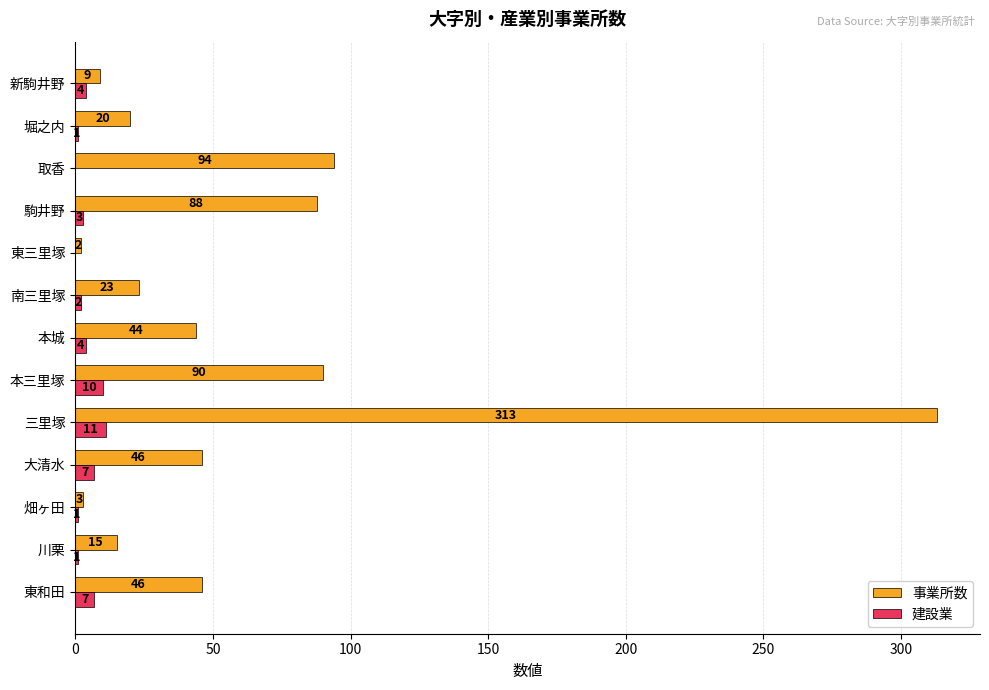

Which series has the widest spread of values?

事業所数